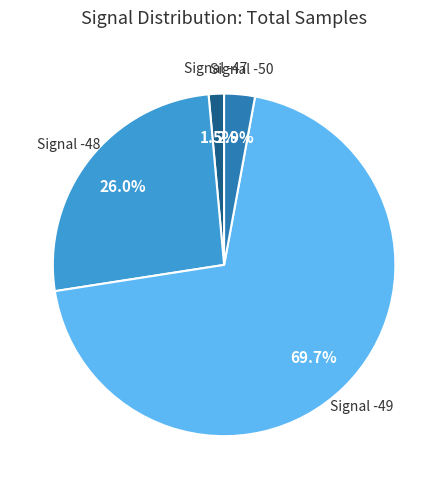

Does any single category account for the majority?

Yes